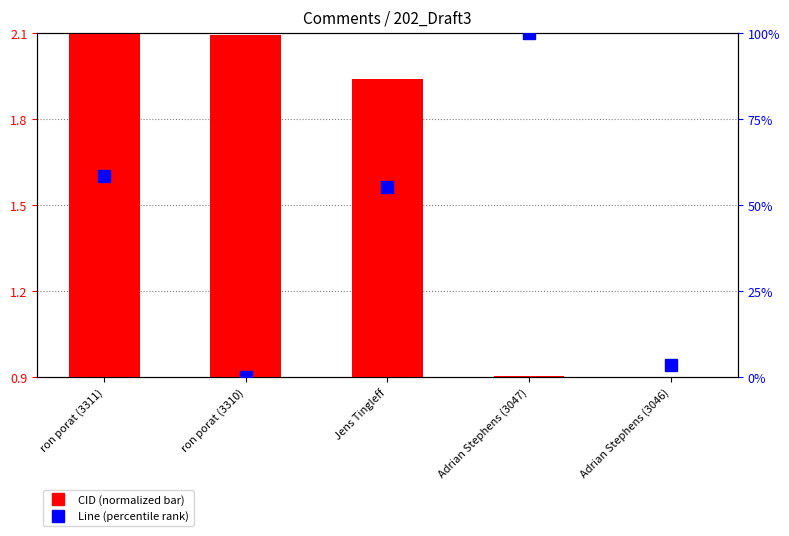

What is the sum of the CID (normalized) values at Jens Tingleff and Adrian Stephens (3047)?

2.8